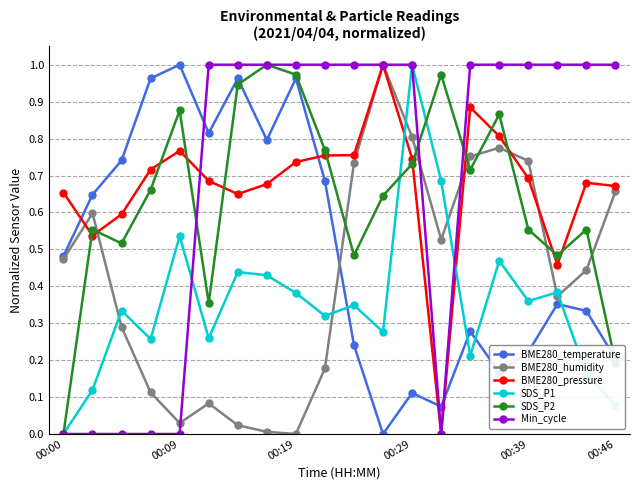

Count the number of data series in this chart.

6